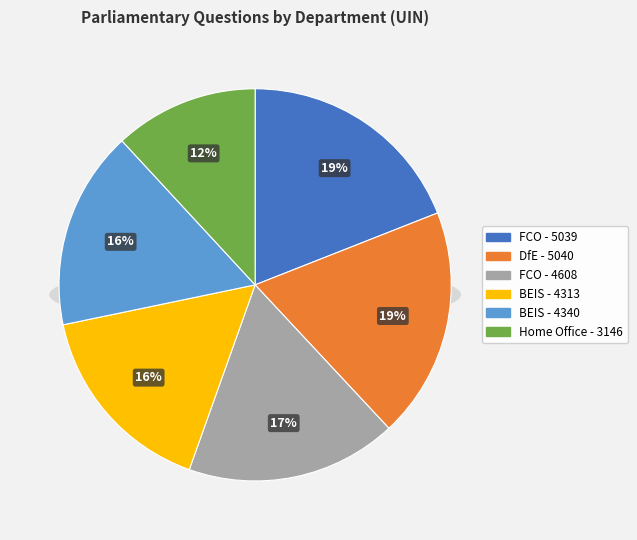

What is the smallest slice in the pie chart?

Home Office (3146)